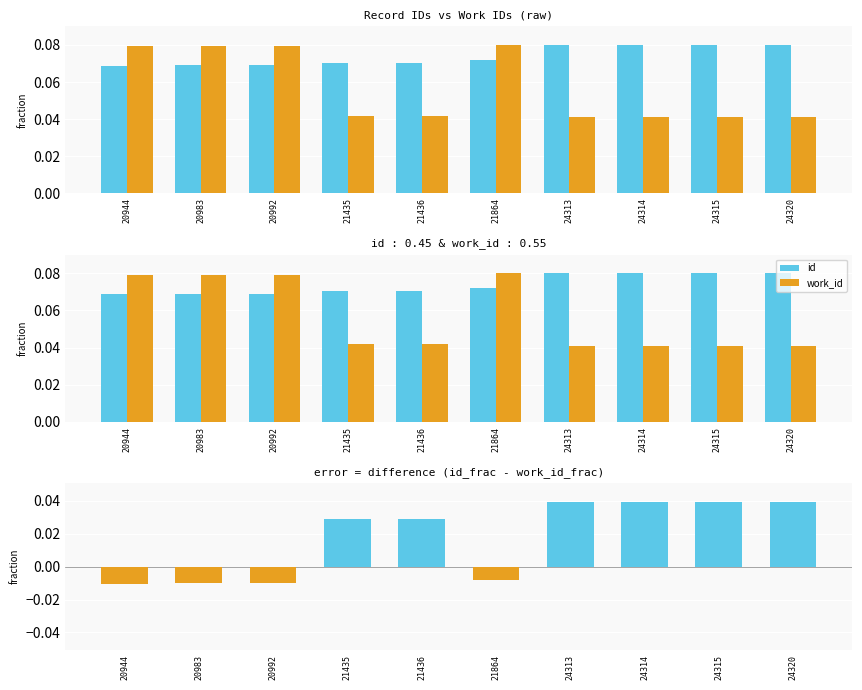

What is the greatest value displayed?

0.1